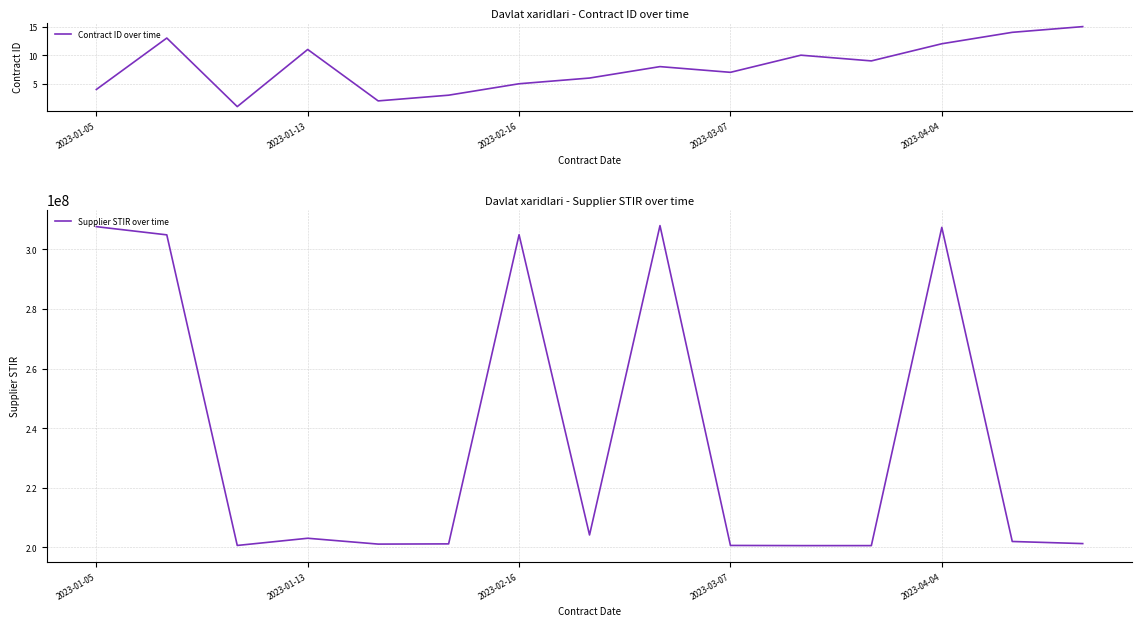

What is the value of the Contract ID over time point at the 3rd from the left?

1